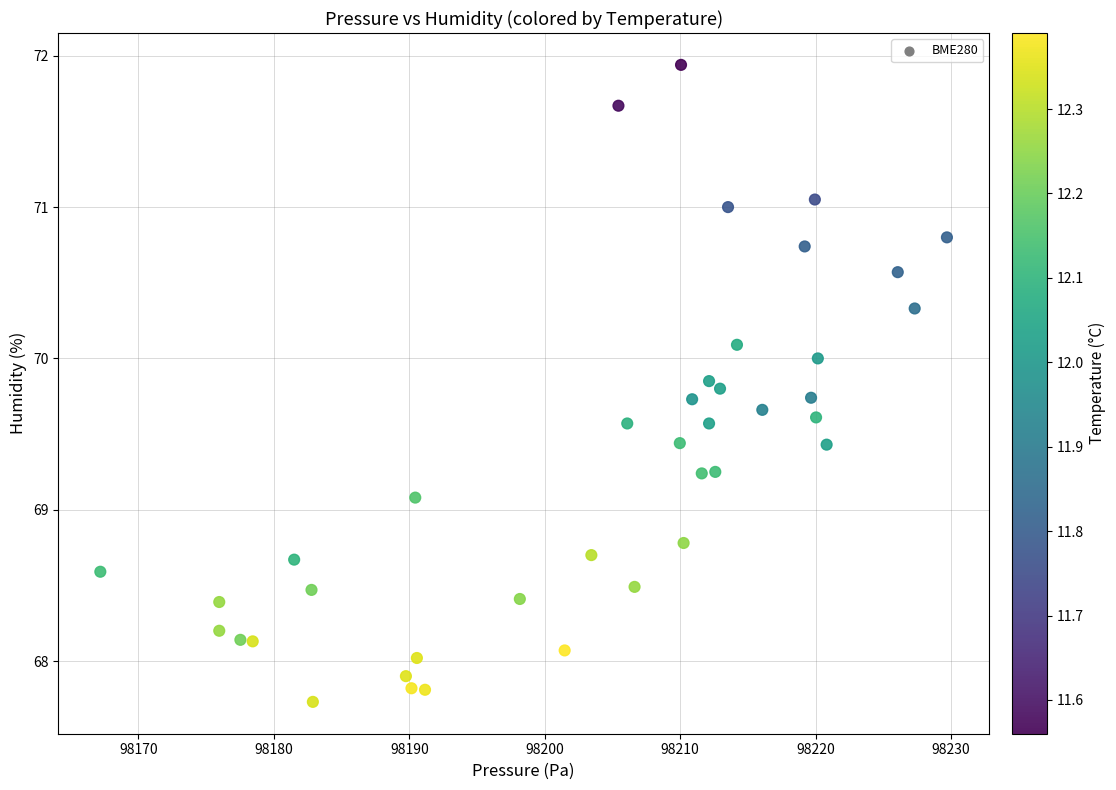

What is the range of X values (max minus min)?

62.5